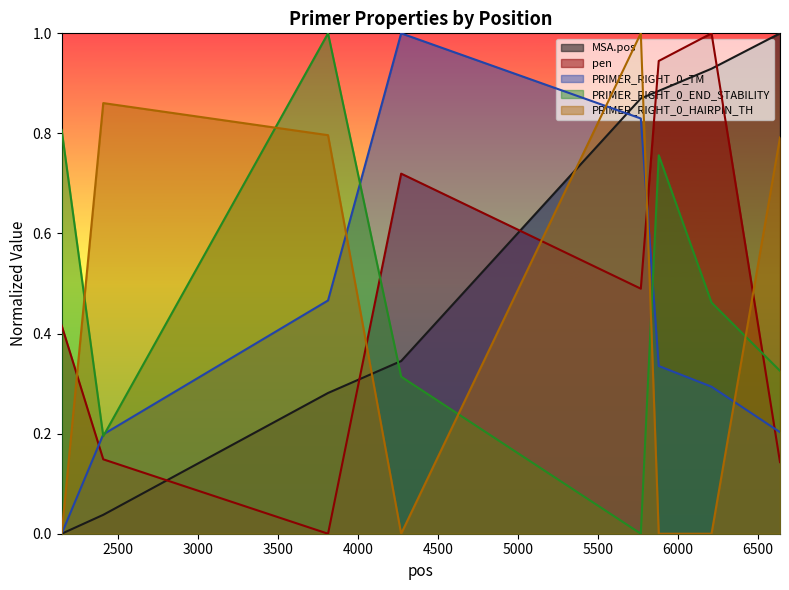

Which series has the largest total across all categories?

MSA.pos